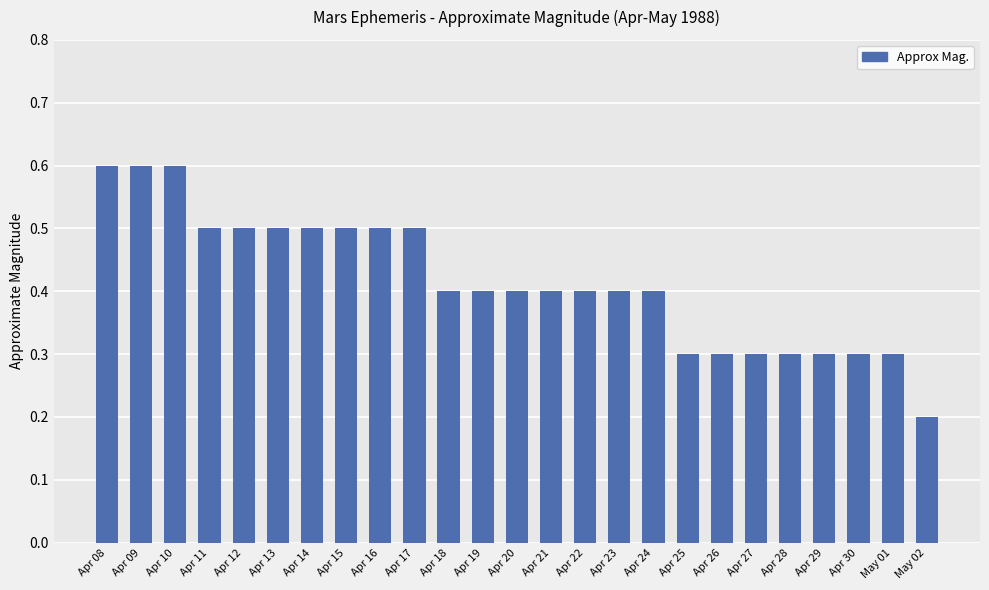

Does the chart contain stacked bars?

No